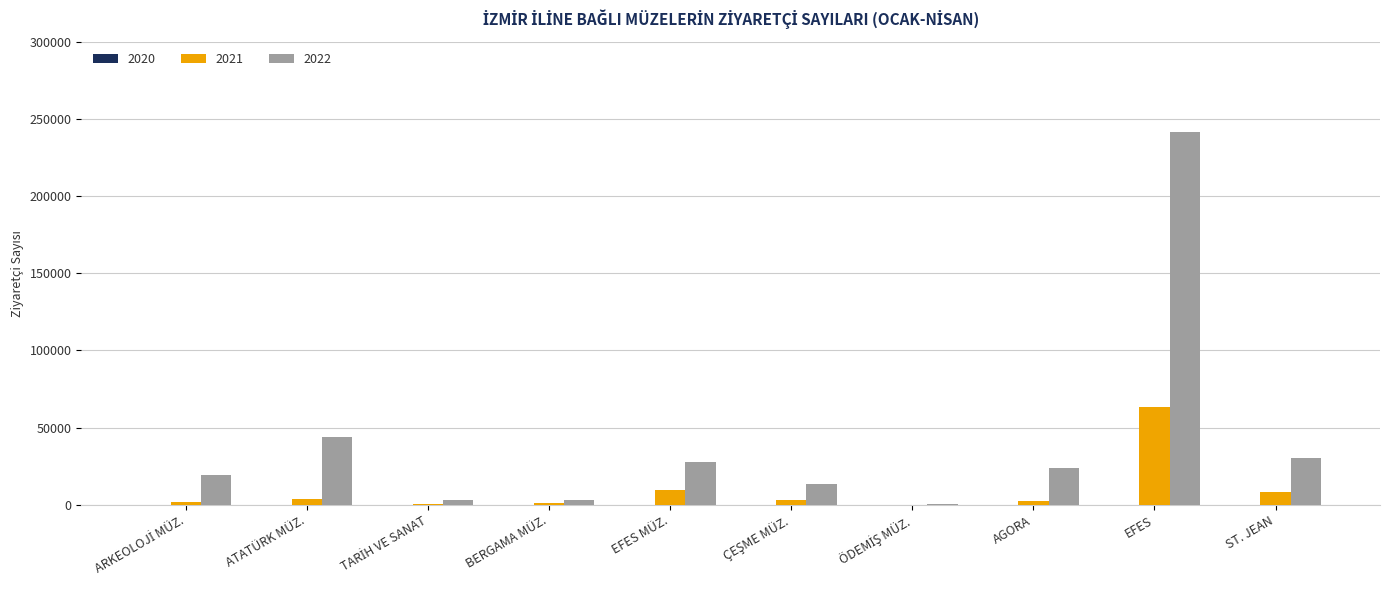

Which series has the largest total across all categories?

2022